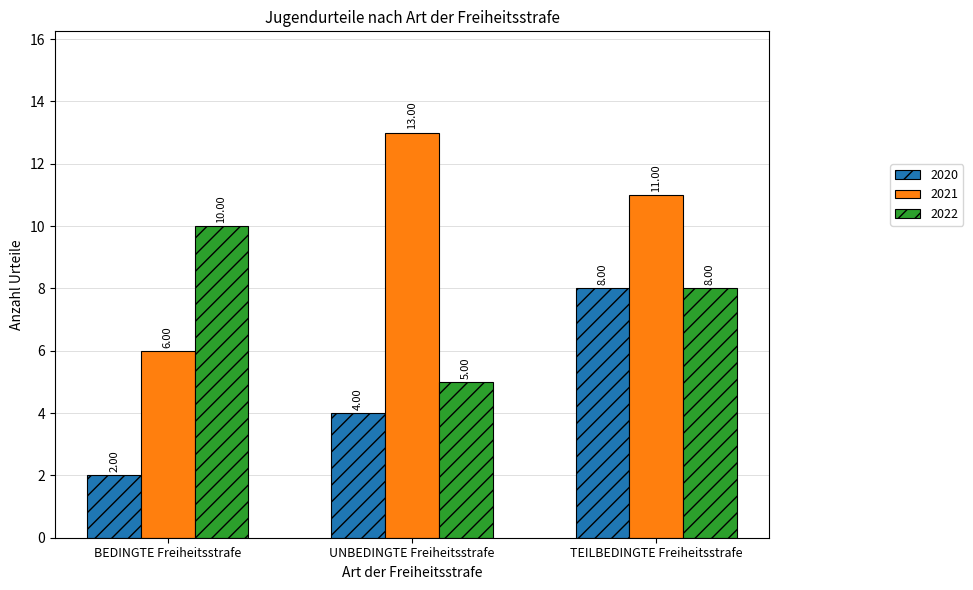

Which series has the largest total across all categories?

2021